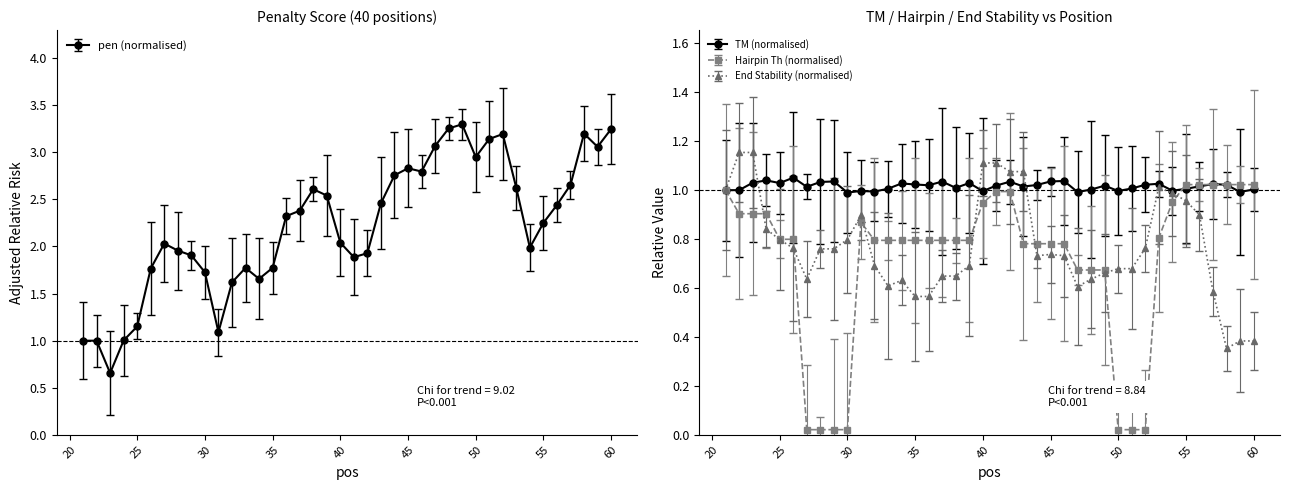

The PRIMER_LEFT_0_END_STABILITY series shows 0.9 at 31. True or false?

True